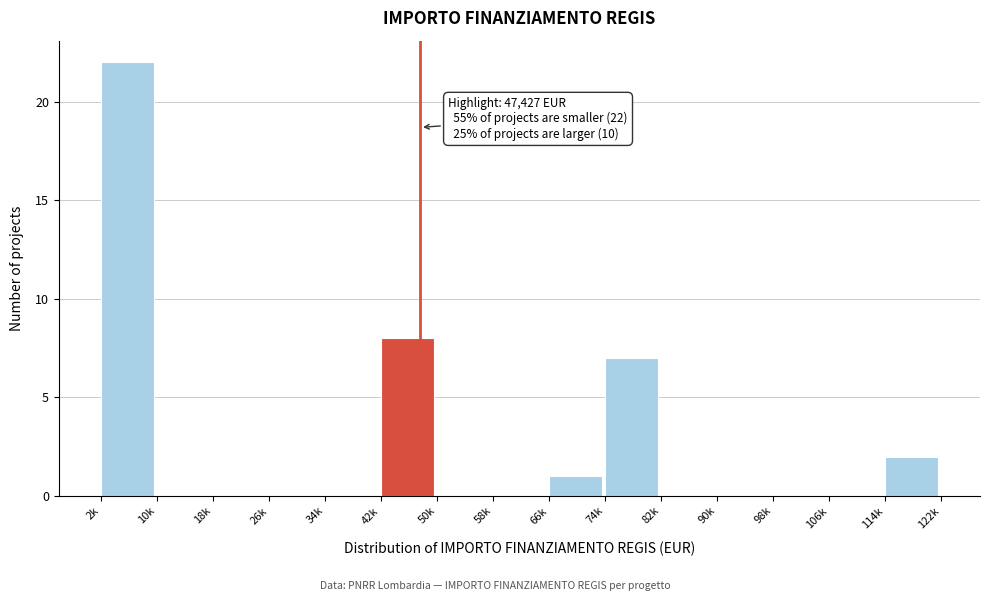

Reading left to right, transcribe all the data shown in this chart.

2k=22	10k=0	18k=0	26k=0	34k=0	42k=8	50k=0	58k=0	66k=1	74k=7	82k=0	90k=0	98k=0	106k=0	114k=2